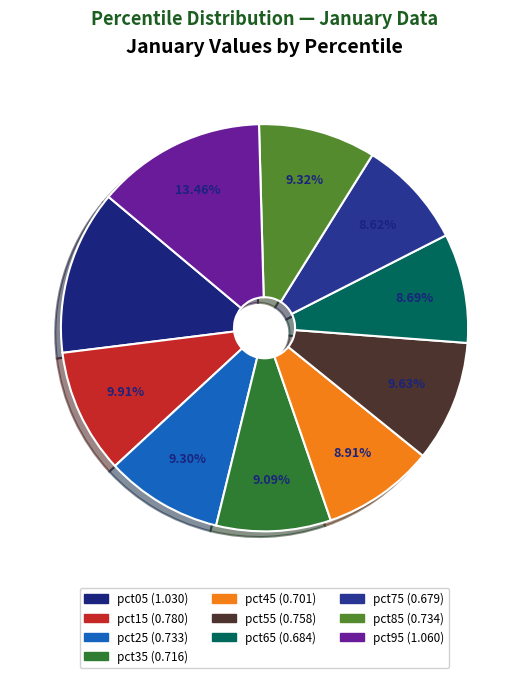

Is pct55 the majority of the pie?

No